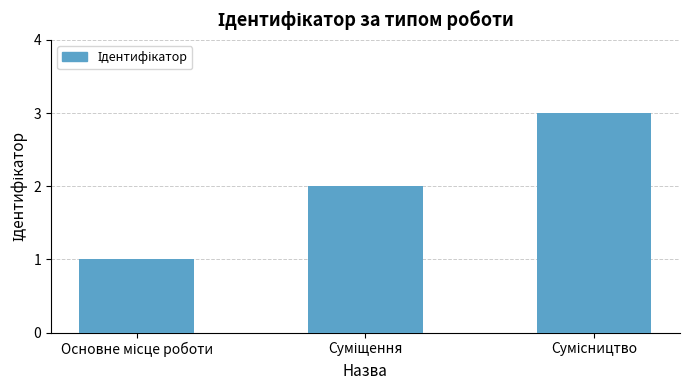

What is the sum of all values?

6